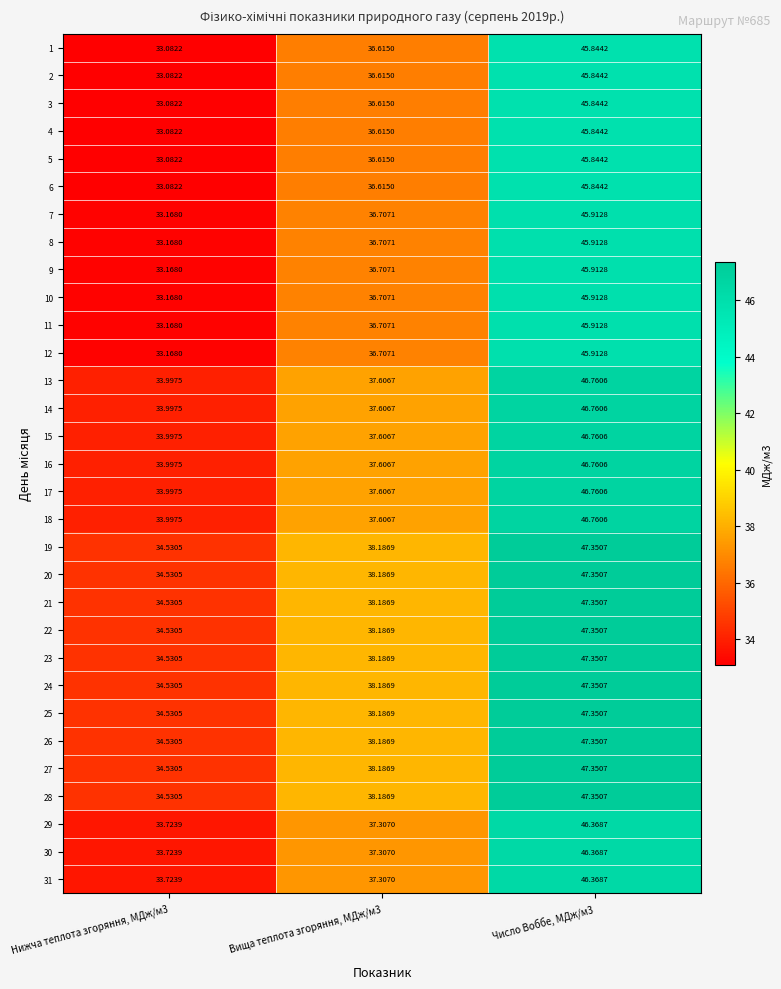

How many distinct data groups are displayed?

31